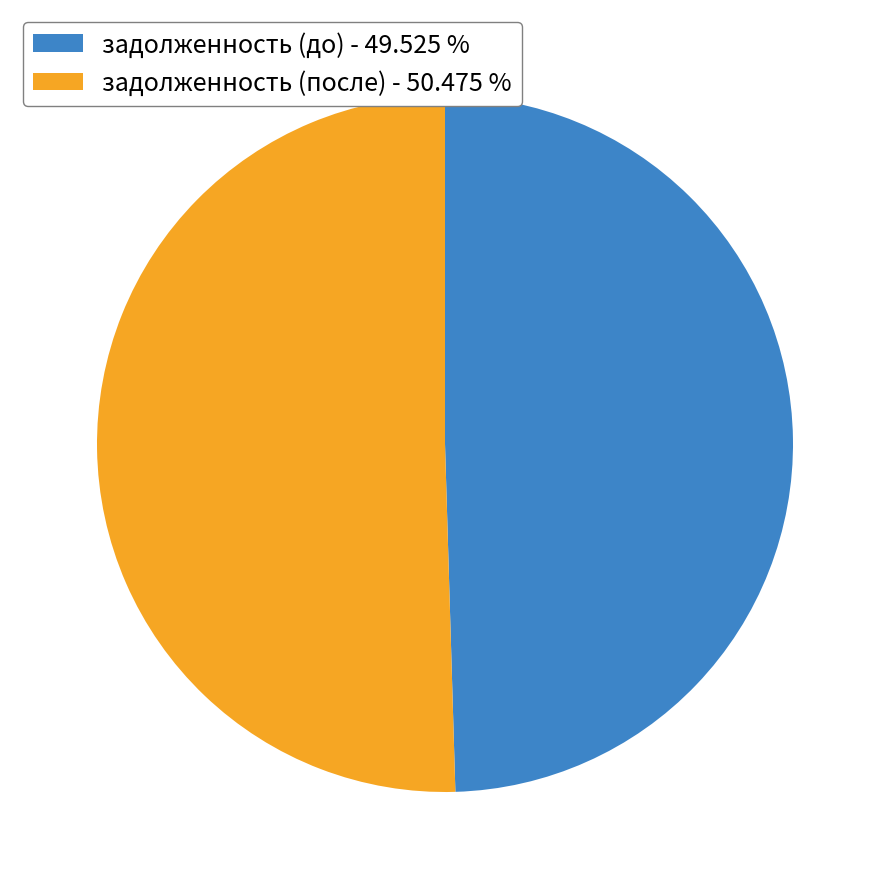

Is the sum of задолженность (до) - 49.525 % and задолженность (после) - 50.475 % greater than half?

Yes